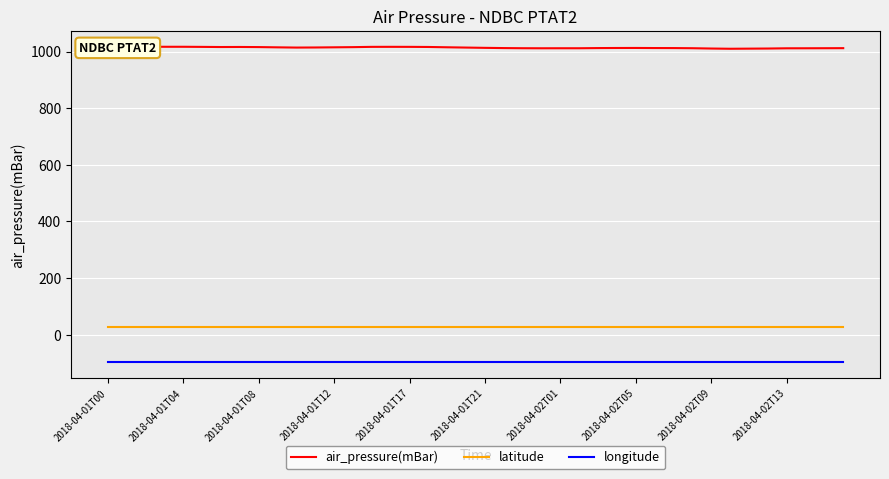

True or false: latitude and longitude intersect in this chart.

False